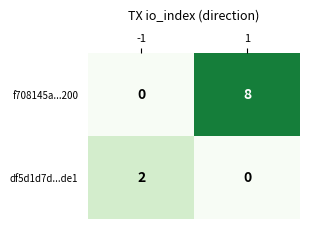

At -1, list the series in order from smallest to largest.

f708145a...200, df5d1d7d...de1